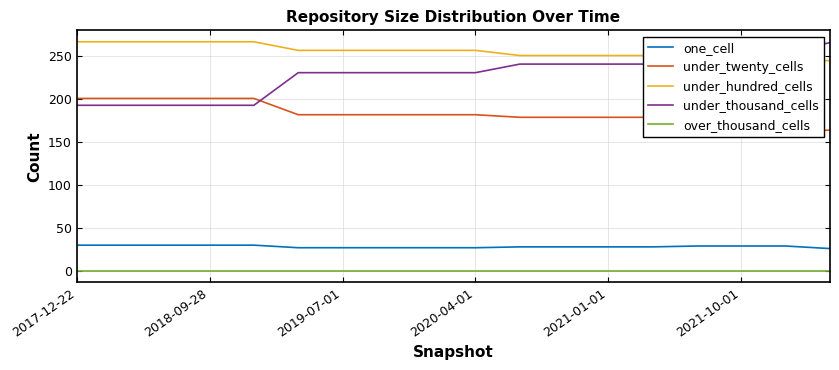

At how many categories does at least one series exceed 81?

18